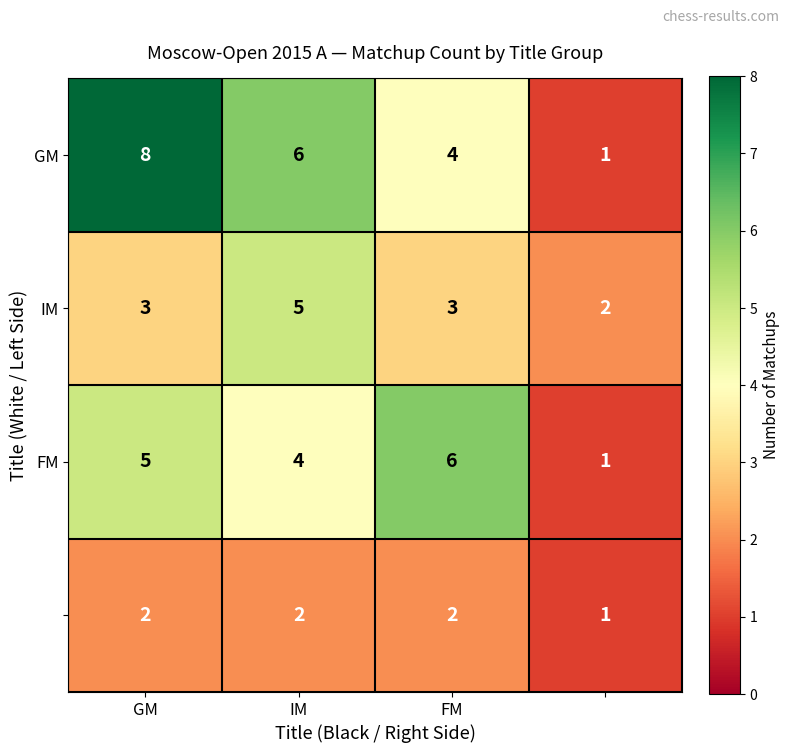

Which category has the highest value in the FM series?

FM